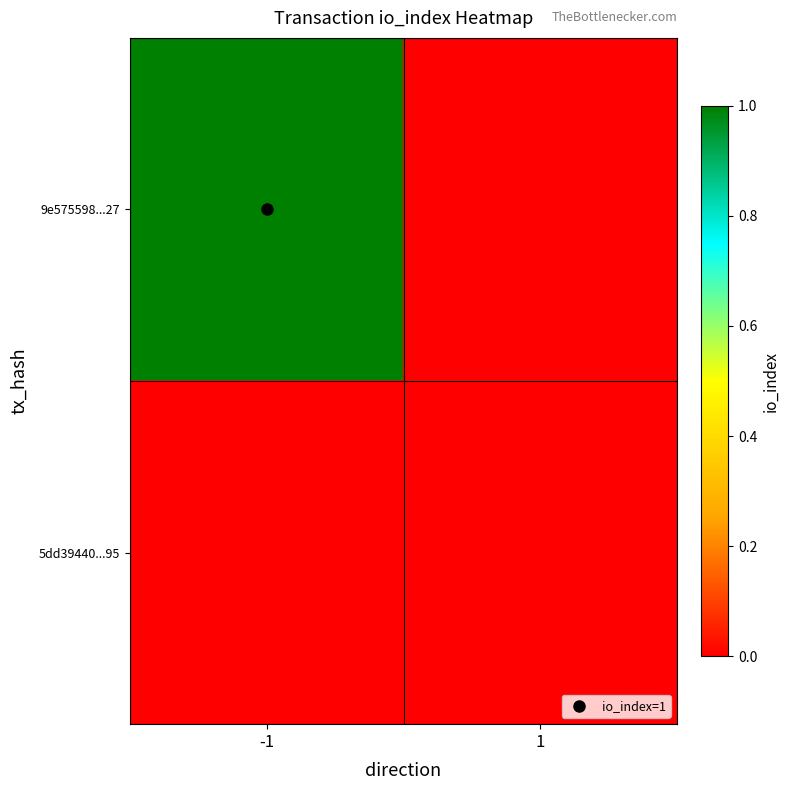

What is the greatest value displayed?

1